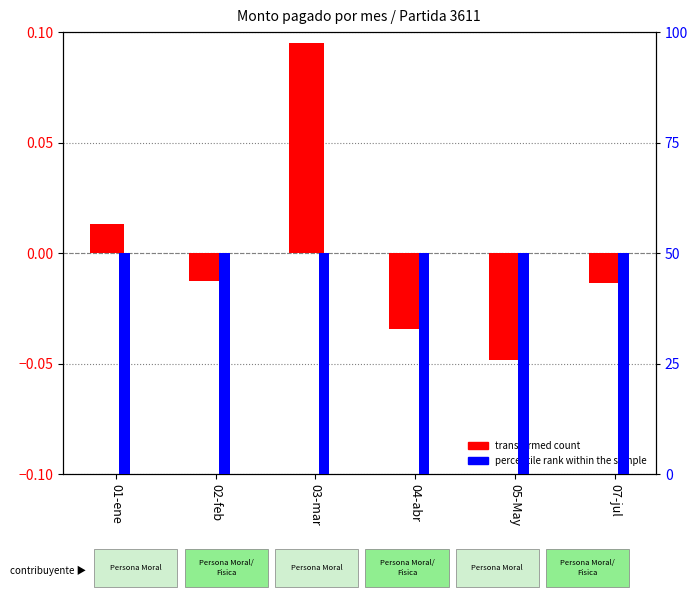

What position from the left is 05-May?

5